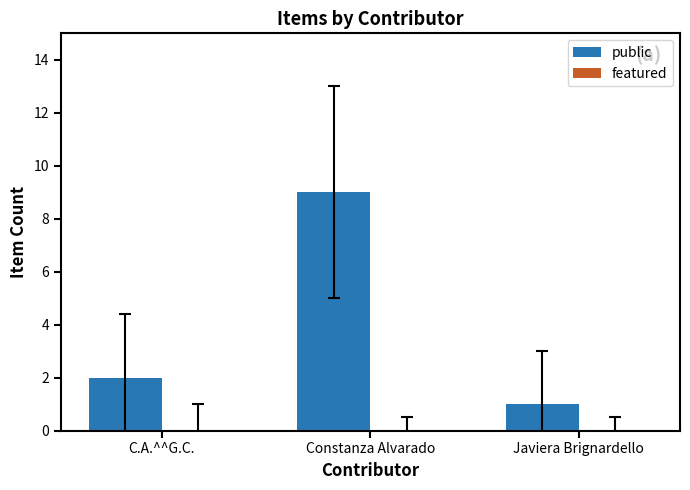

List the labels in order of value, largest first.

Constanza Alvarado, C.A.^^G.C., Javiera Brignardello